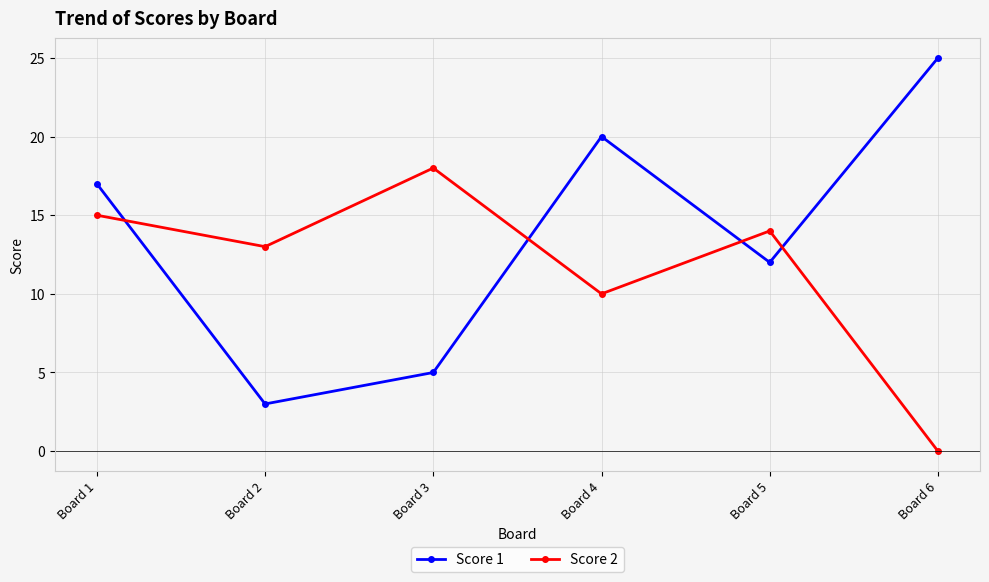

What is the sum of the Score 2 values at Board 2 and Board 5?

27